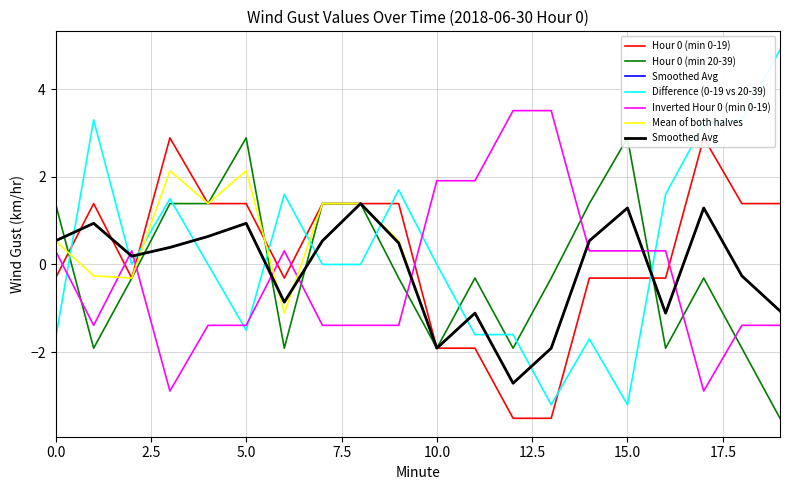

The Inverted Hour 0 (min 0-19) series shows 2.6 at 10.0. True or false?

False